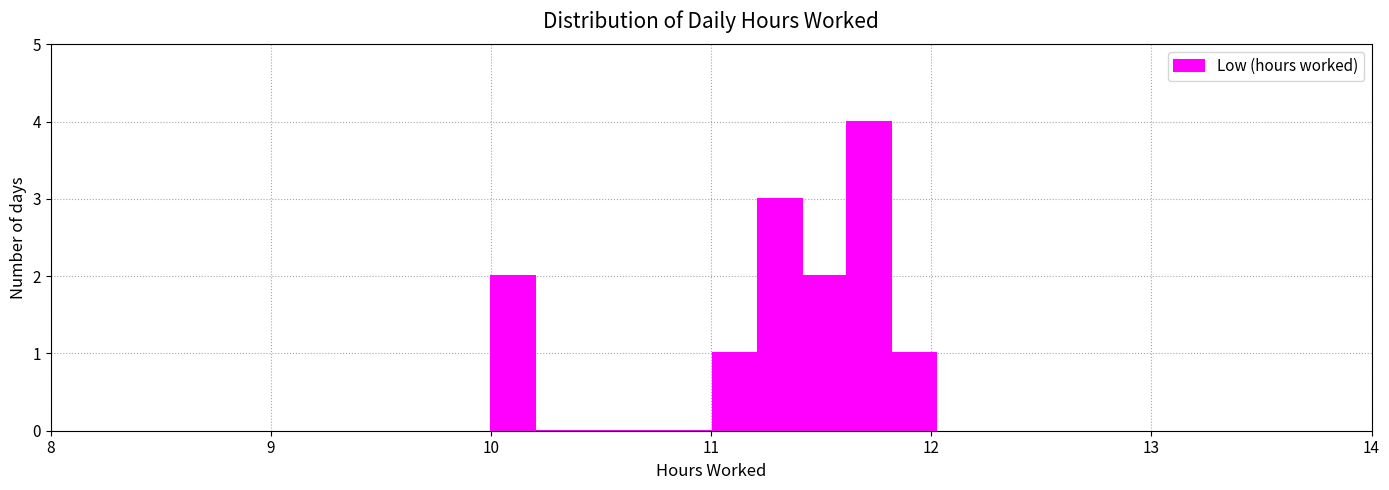

Around what value on the x-axis is the tallest bar? Give the approximate position of its centre, as read against the axis.

11.7